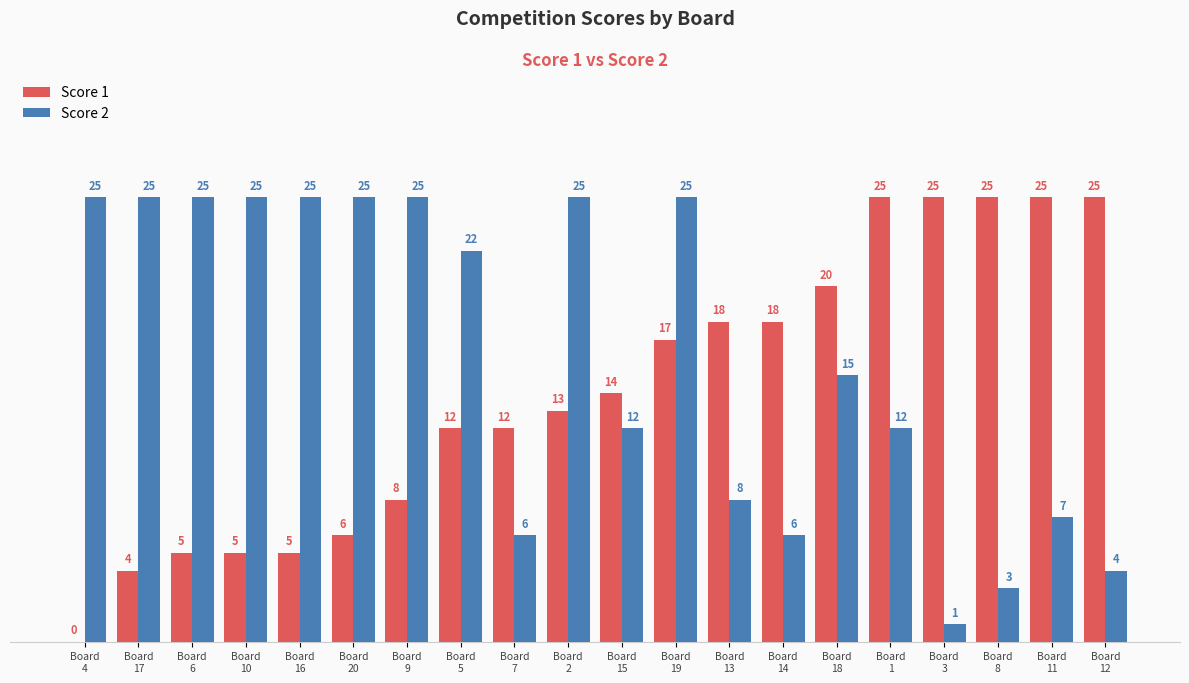

What is the greatest value displayed?

25